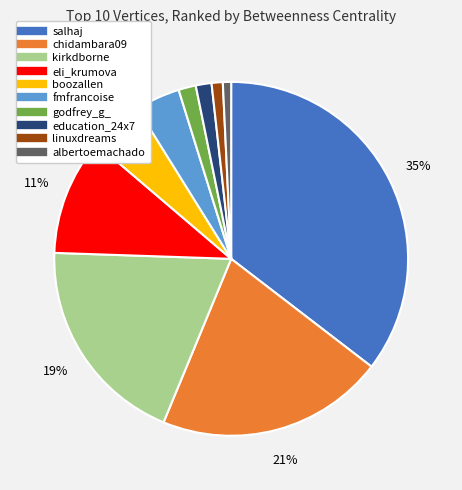

The linuxdreams slice represents 11% of the pie. True or false?

False